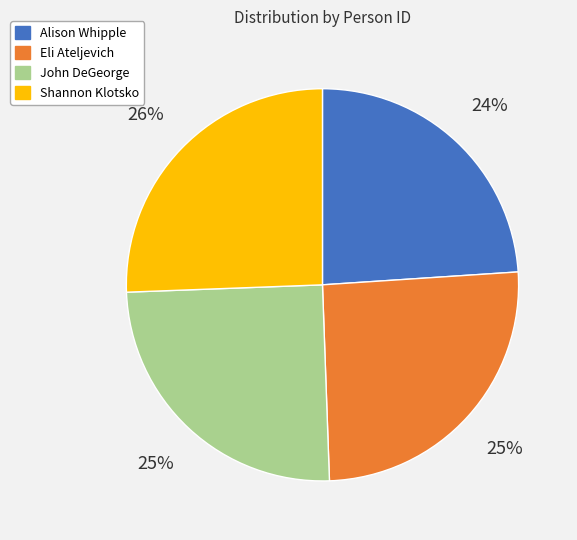

Does Alison Whipple account for over 50% of the chart?

No